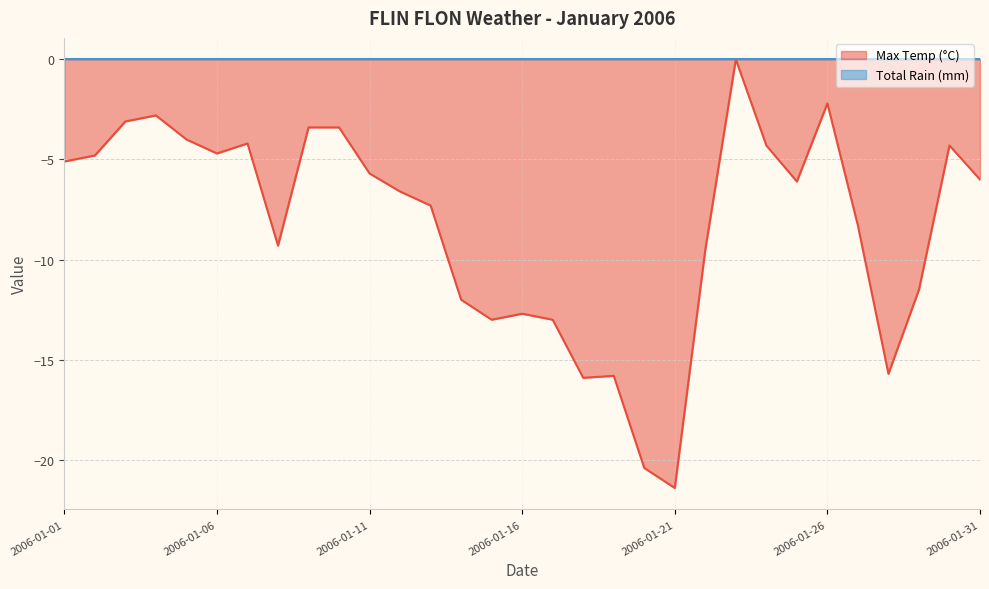

How many data points does each series have?

31